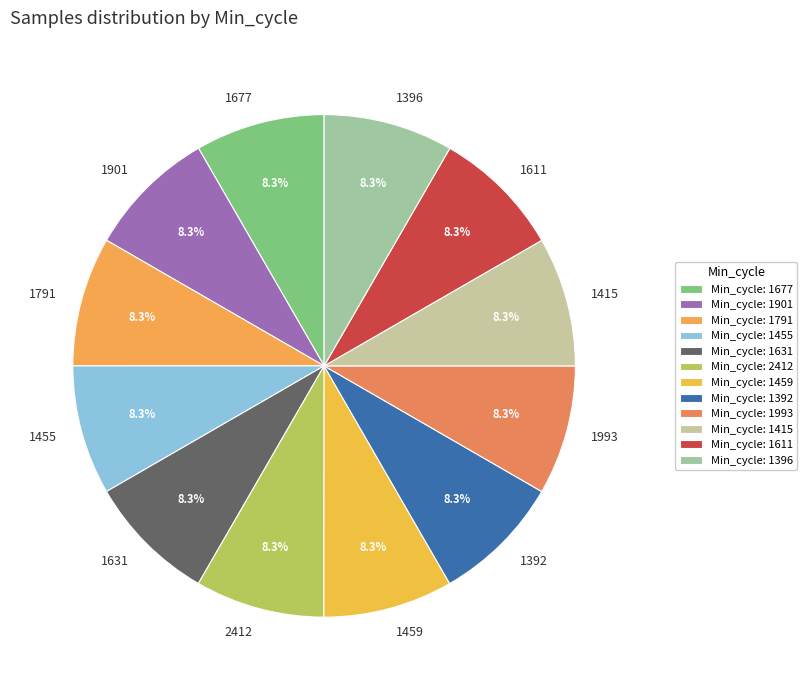

How many slices are in this pie chart?

12